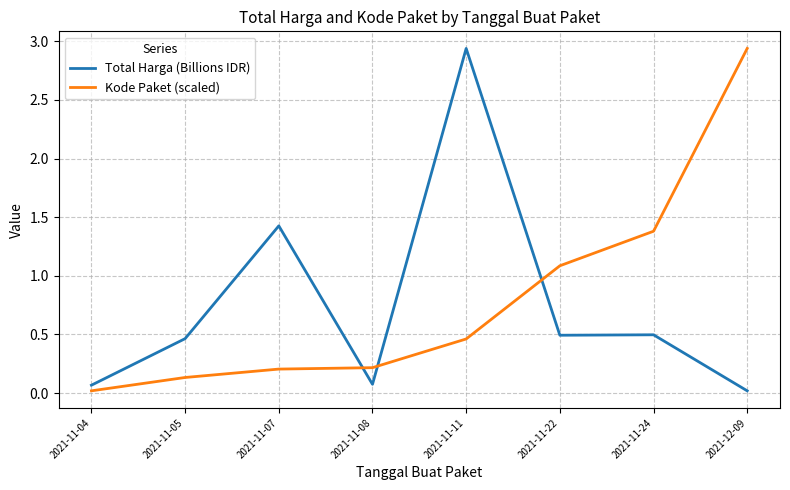

How many intersections are there between Kode Paket (scaled) and Total Harga (Billions IDR)?

3